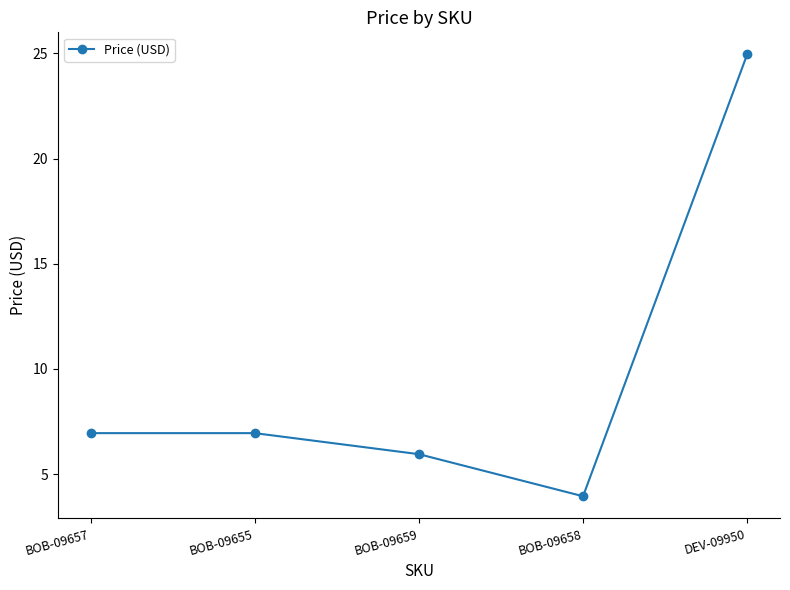

The value at BOB-09658 is 6.2. True or false?

False